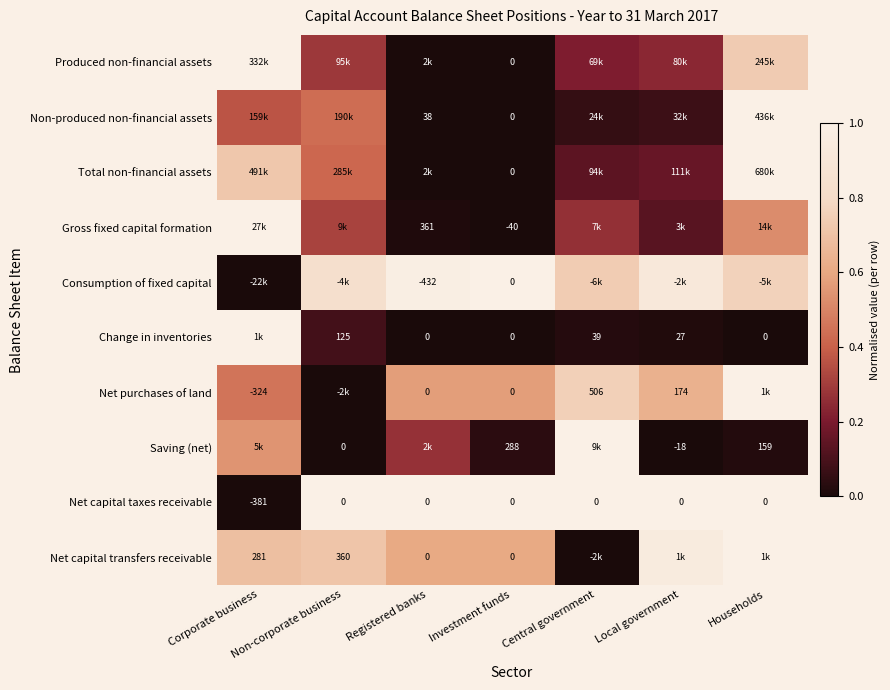

Is the value of Net capital taxes receivable at Corporate business greater than the value of Net capital transfers receivable at Non-corporate business?

No